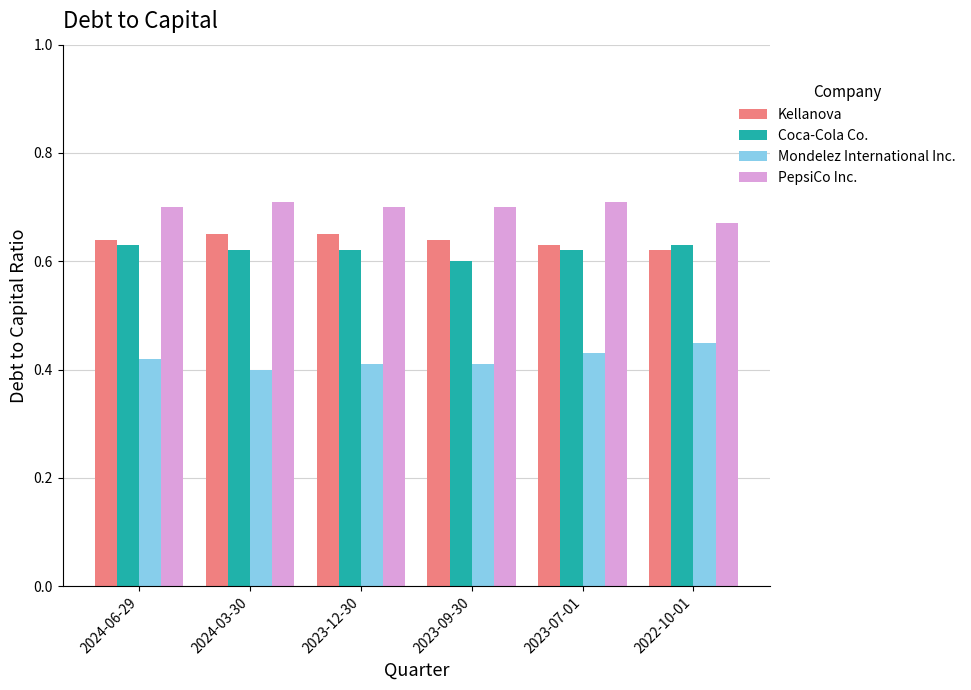

What is the total value across all series at 2024-03-30?

2.4